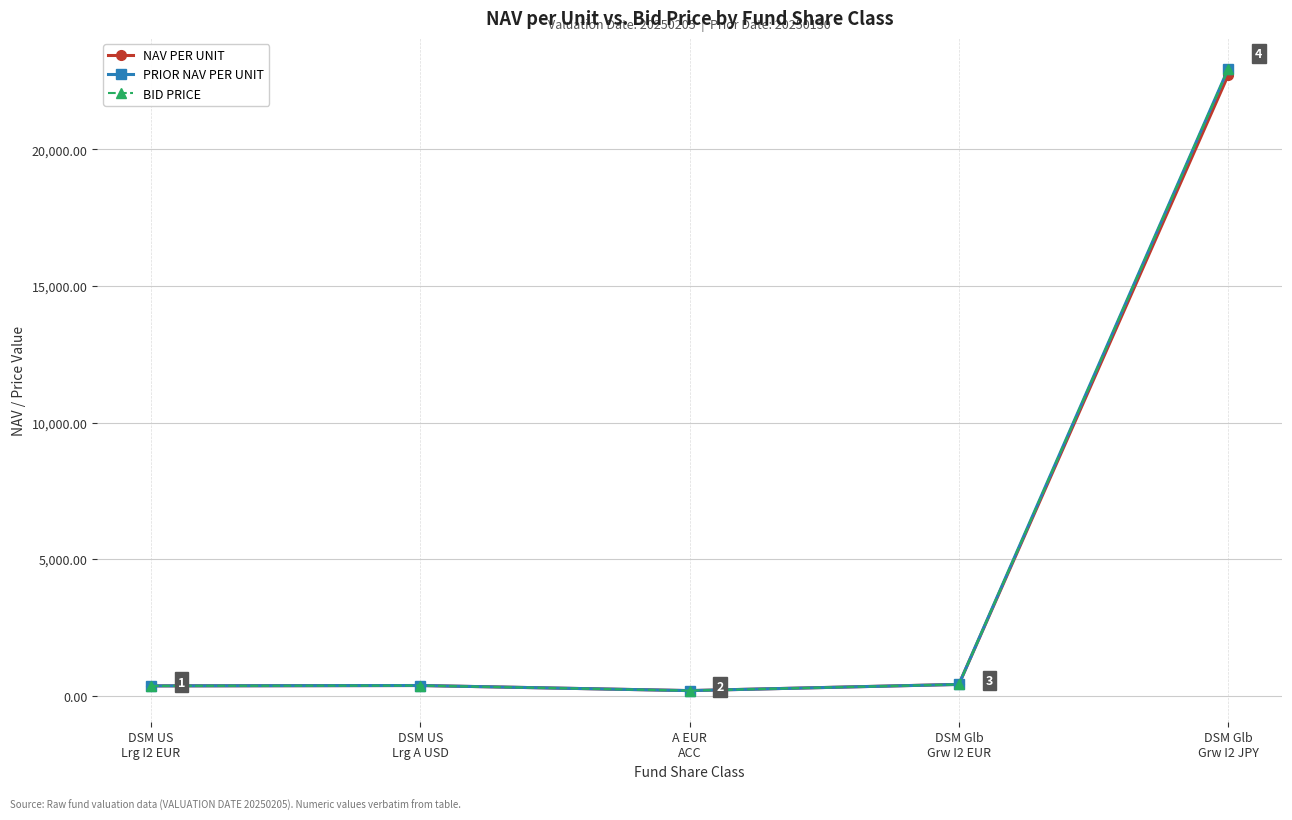

What position from the right is DSM US
Lrg A USD?

4